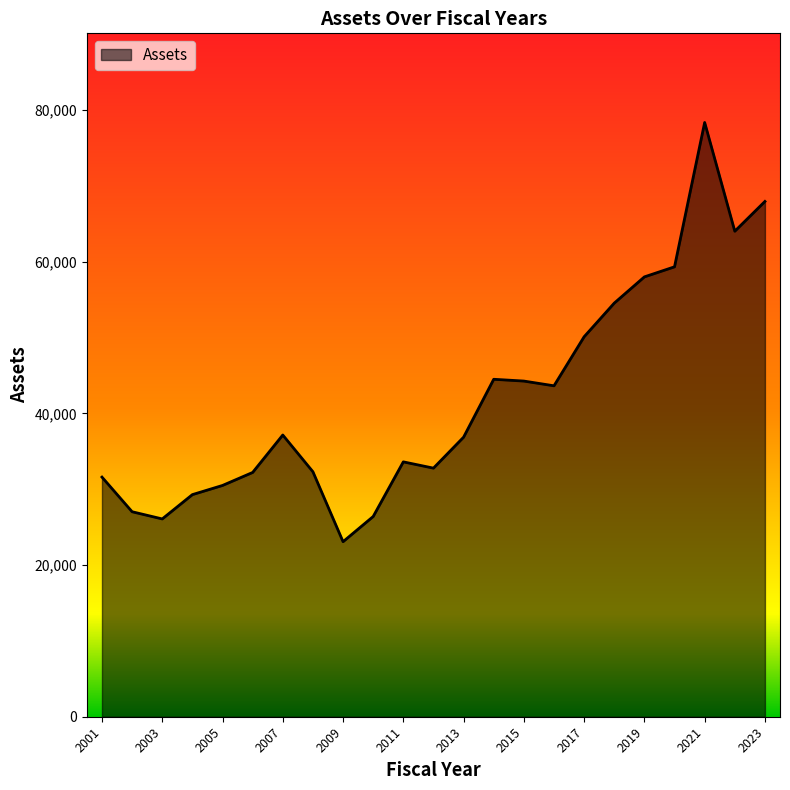

What is the maximum value shown in the chart?

78347.3